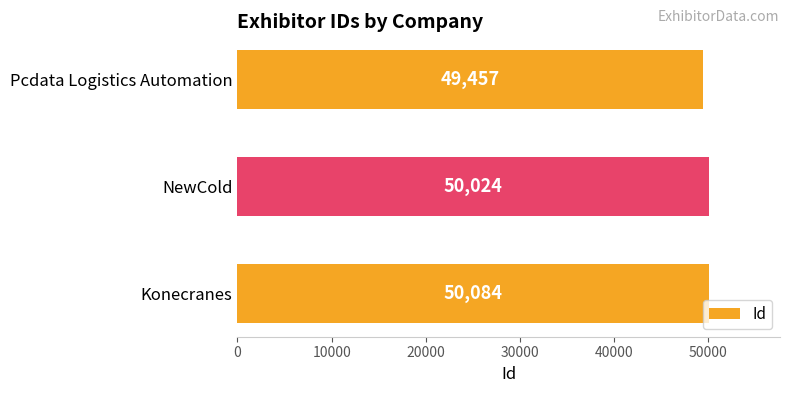

What is the difference between the maximum and minimum values?

627